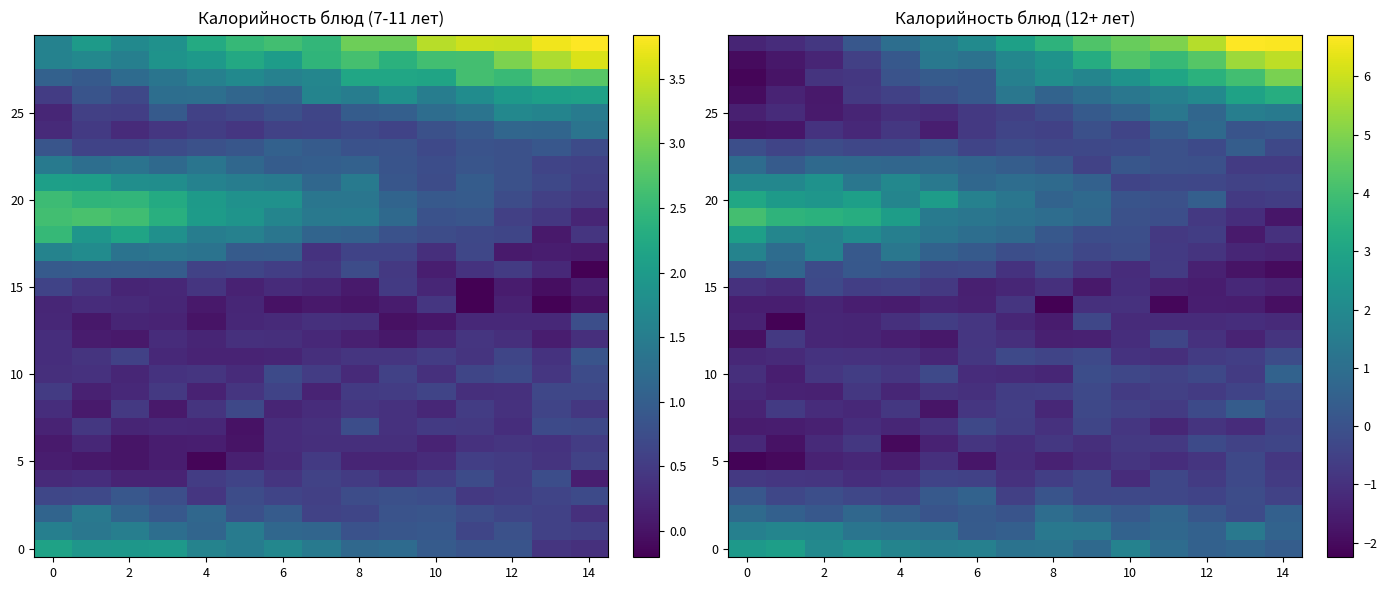

What is the minimum value shown in the chart?

-2.2